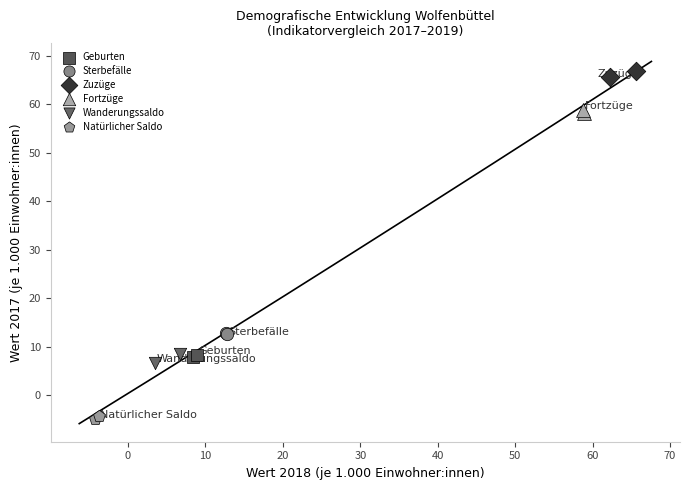

Which series reaches the maximum Y coordinate?

Zuzüge